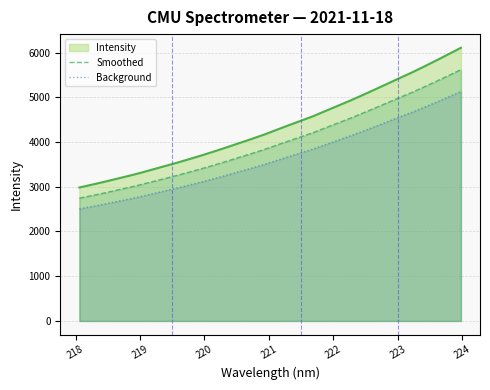

Which series has the largest total across all categories?

Intensity